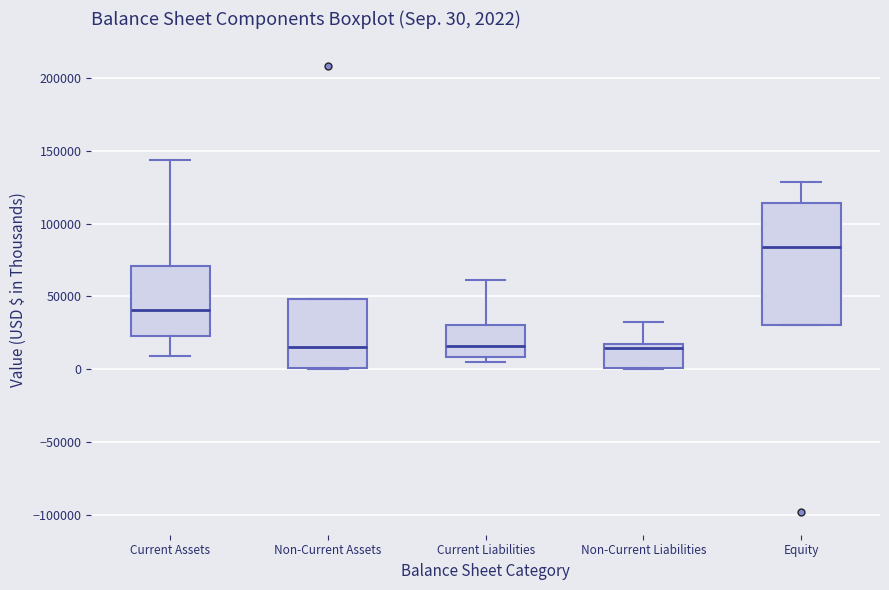

Which box is the tallest, from its lower edge to its upper edge?

Equity